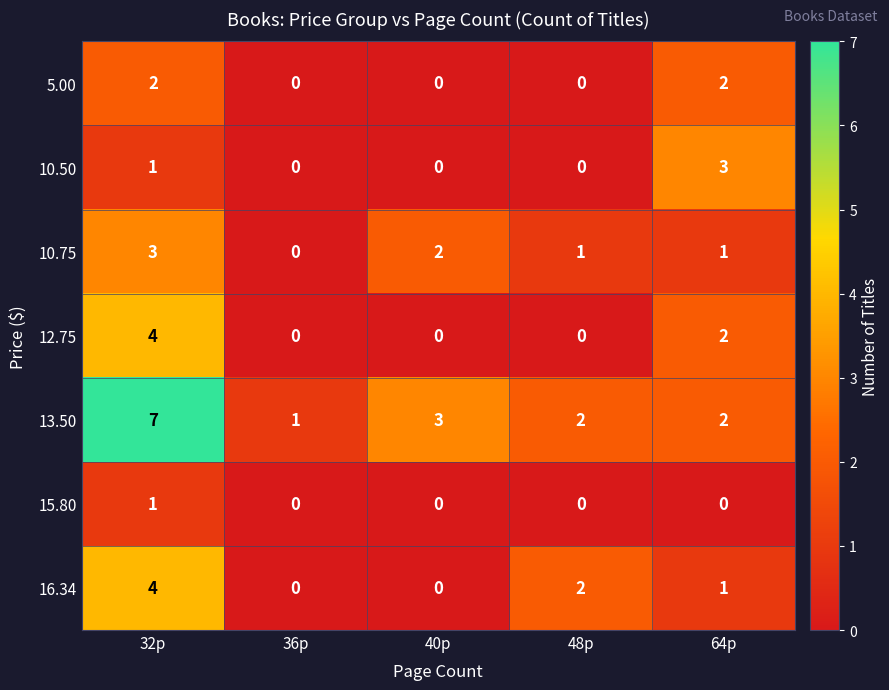

At how many categories does at least one series exceed 4?

1